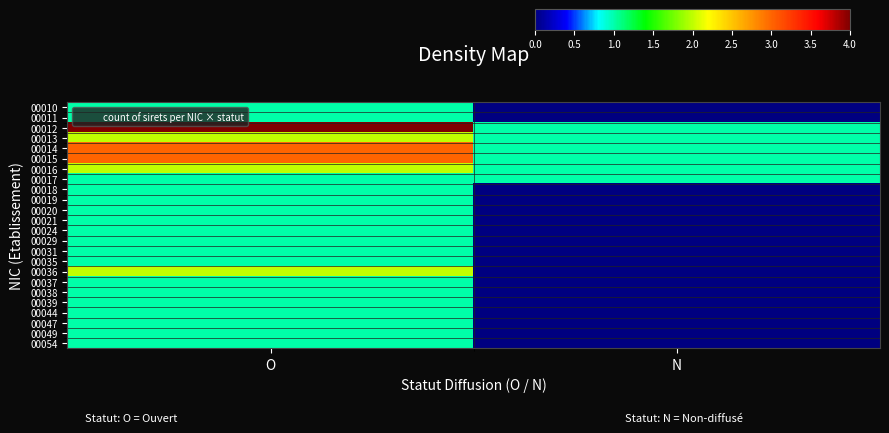

Reading right to left, what are all the values shown in this chart?

00010: N=0	O=1
00011: N=0	O=1
00012: N=1	O=4
00013: N=1	O=2
00014: N=1	O=3
00015: N=1	O=3
00016: N=1	O=2
00017: N=1	O=1
00018: N=0	O=1
00019: N=0	O=1
00020: N=0	O=1
00021: N=0	O=1
00024: N=0	O=1
00029: N=0	O=1
00031: N=0	O=1
00035: N=0	O=1
00036: N=0	O=2
00037: N=0	O=1
00038: N=0	O=1
00039: N=0	O=1
00044: N=0	O=1
00047: N=0	O=1
00049: N=0	O=1
00054: N=0	O=1